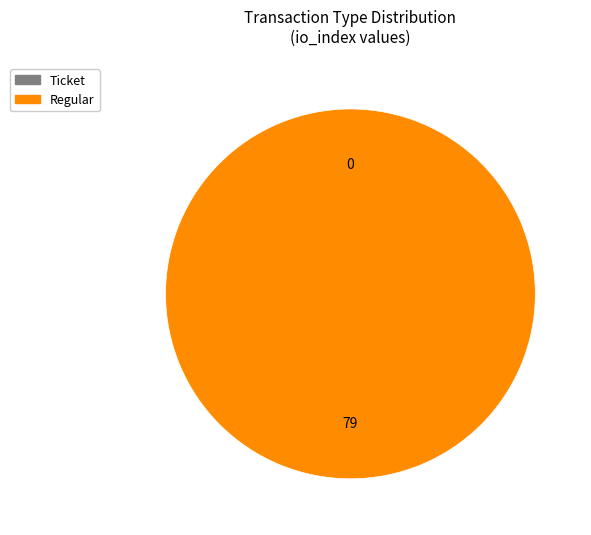

How many slices are in this pie chart?

2